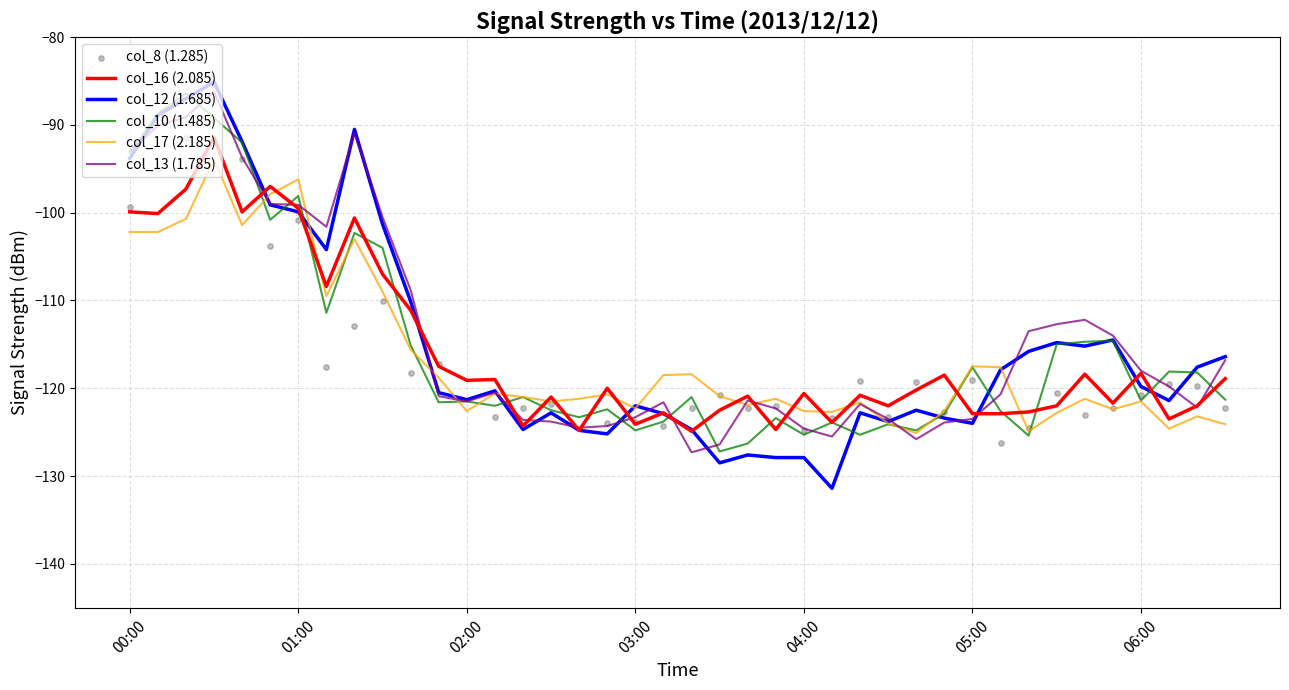

Which series contains the highest Y value?

col_12 (1.685)